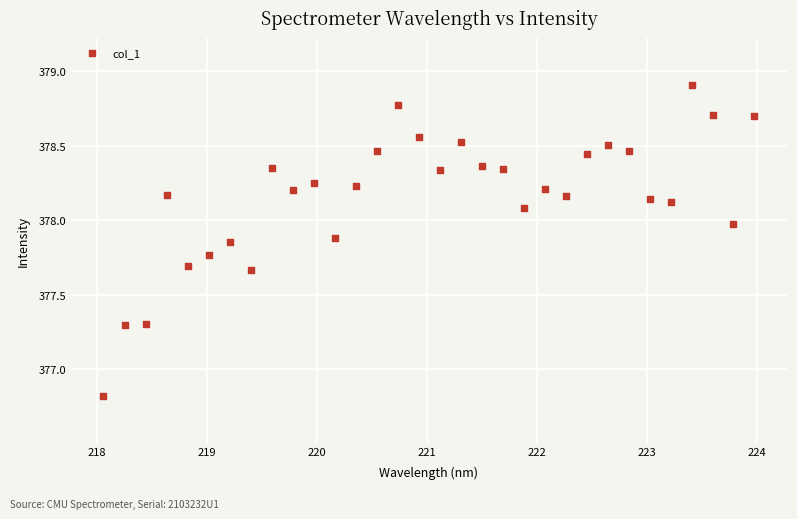

What is the range of Y values (max minus min)?

2.1